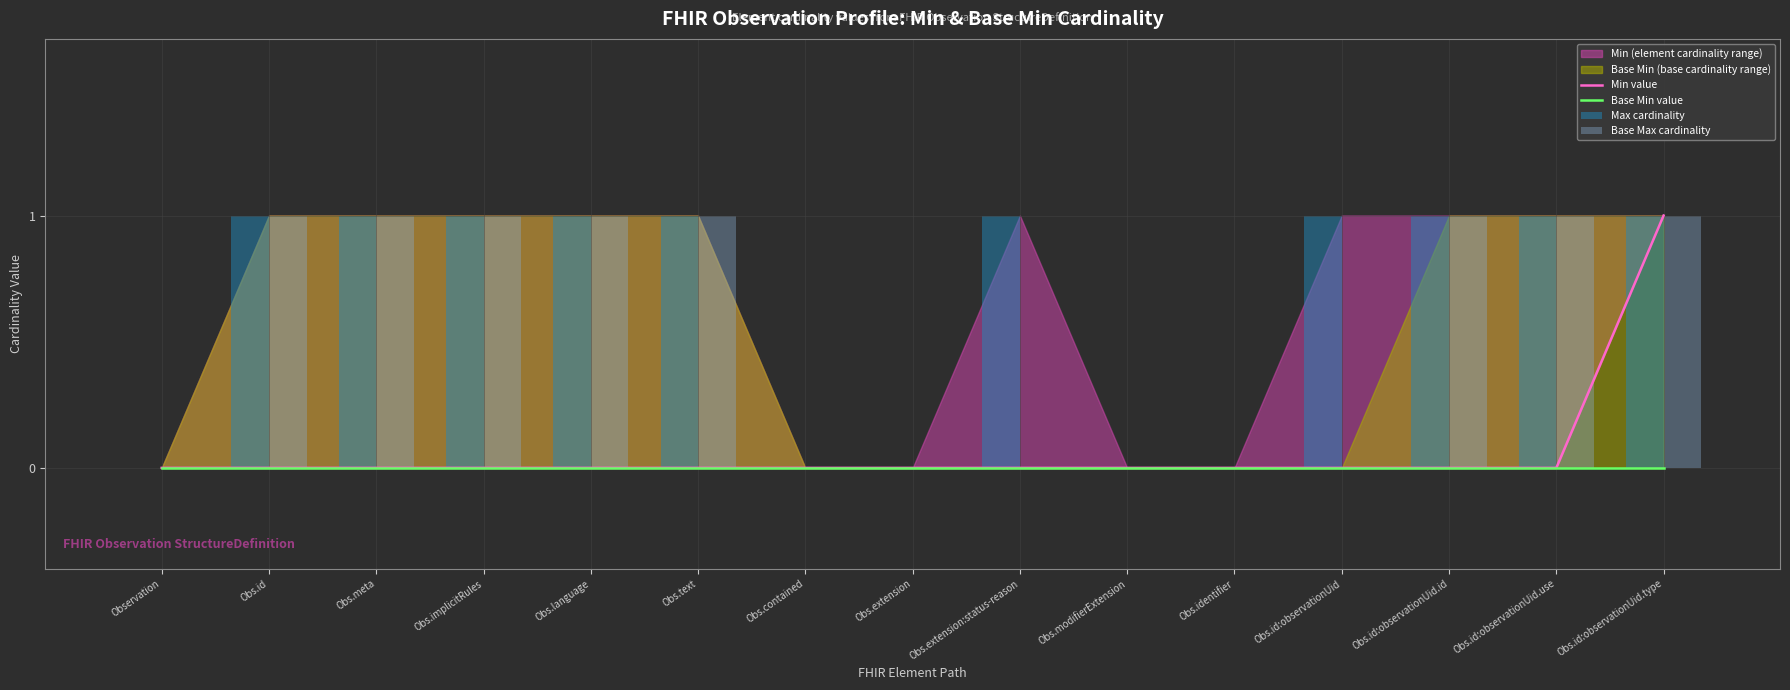

At which label does Max cardinality reach its peak?

Obs.id